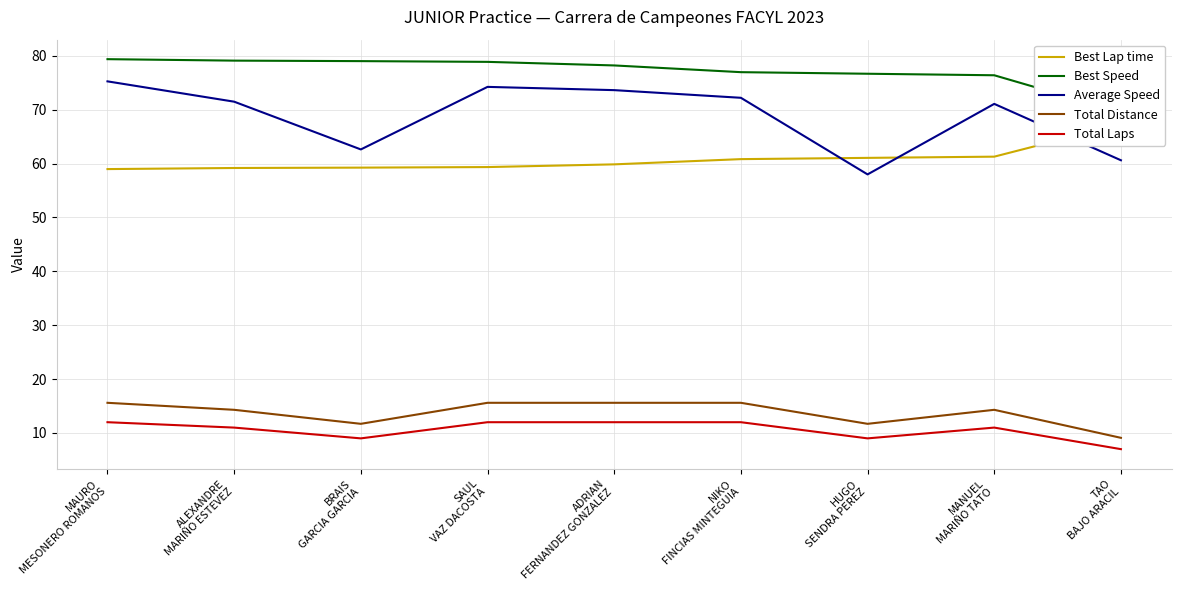

Which series changed the most between BRAIS
GARCIA GARCIA and TAO
BAJO ARACIL?

Best Speed